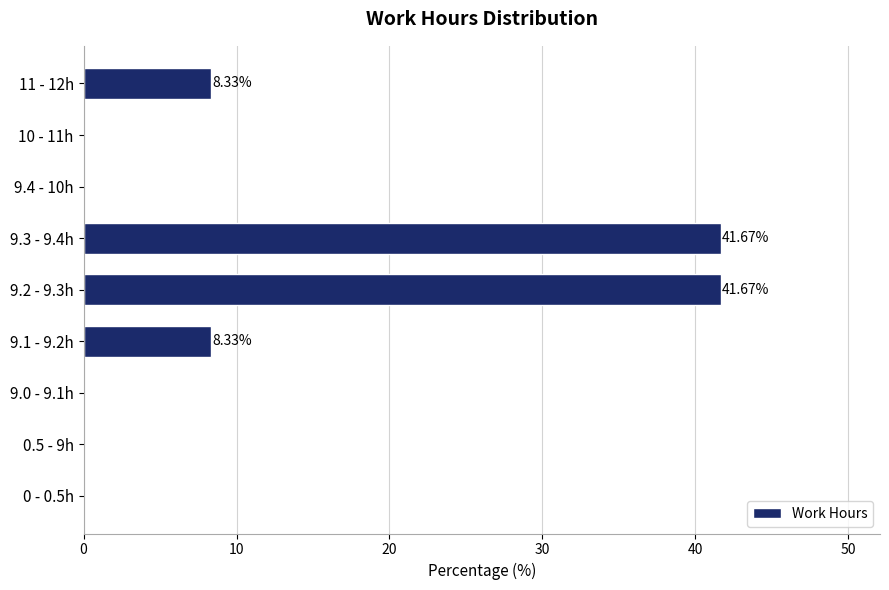

What is the sum of all values?

100.0